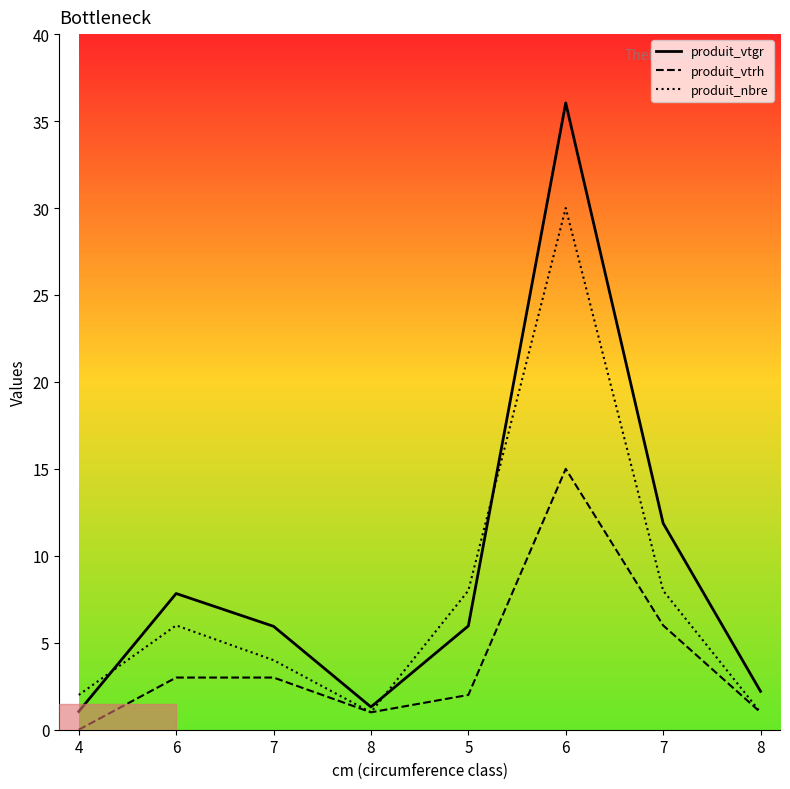

What is the maximum value for produit_nbre?

30.0